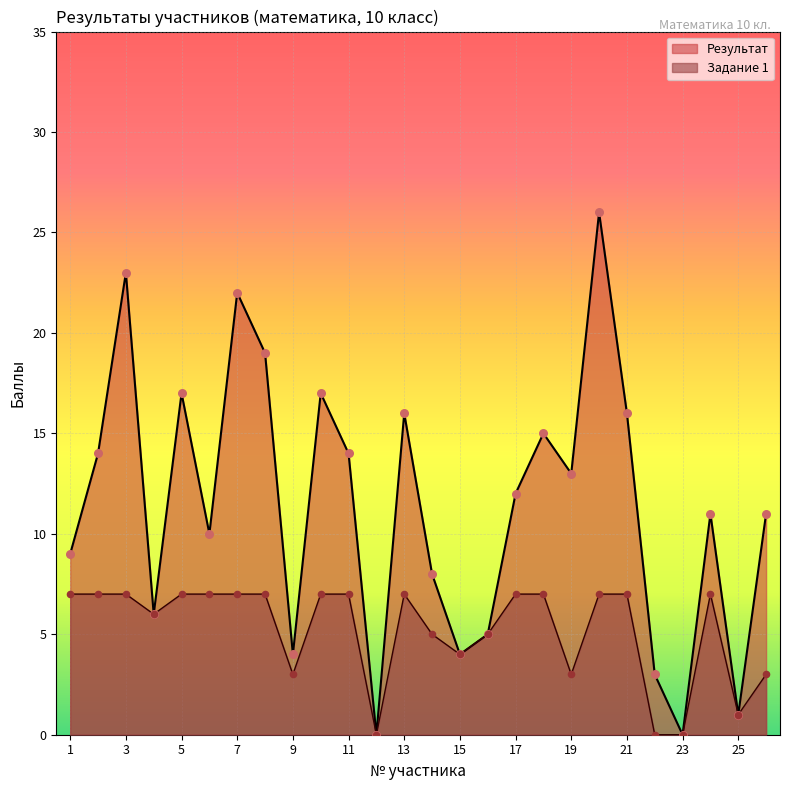

Which series reaches the maximum Y coordinate?

Результат